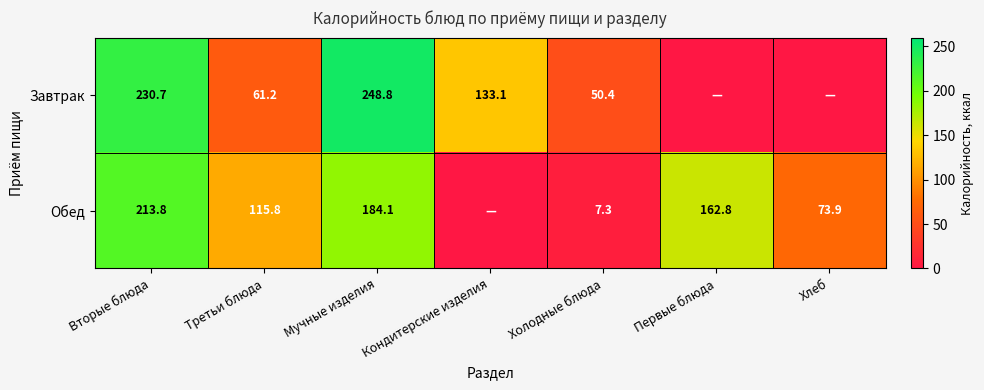

What is the difference between the highest and lowest values at Мучные изделия?

64.7